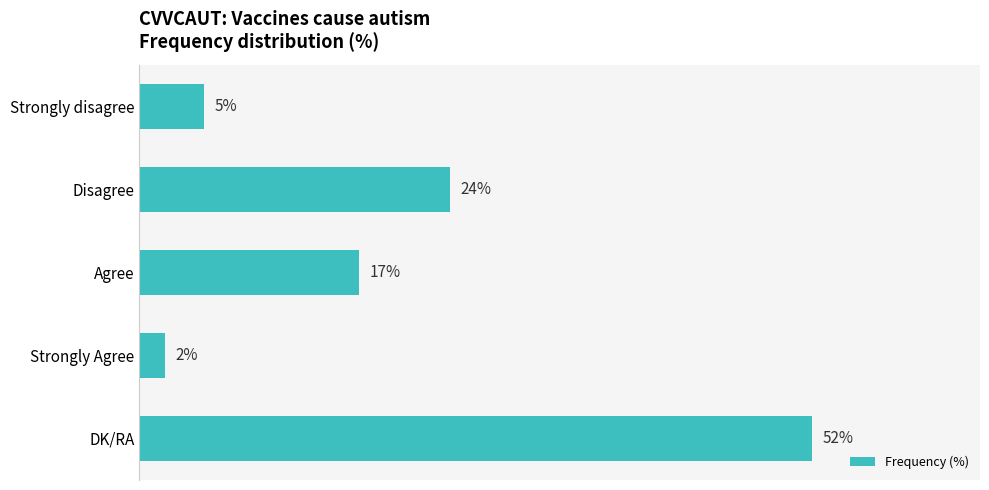

What is the label of the 1st bar from the bottom?

DK/RA